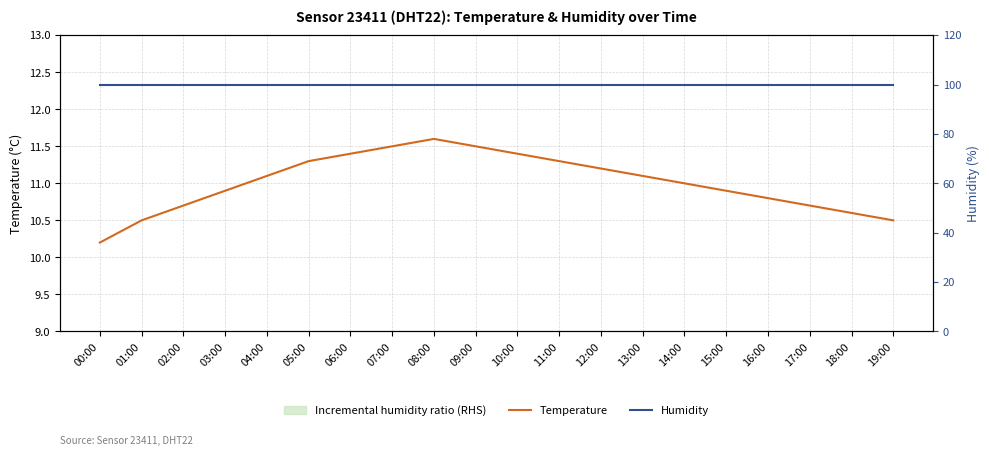

Reading left to right, list all the values displayed in this chart.

Temperature: 10.2	10.5	10.7	10.9	11.1	11.3	11.4	11.5	11.6	11.5	11.4	11.3	11.2	11.1	11.0	10.9	10.8	10.7	10.6	10.5
Humidity: 99.9	99.9	99.9	99.9	99.9	99.9	99.9	99.9	99.9	99.9	99.9	99.9	99.9	99.9	99.9	99.9	99.9	99.9	99.9	99.9